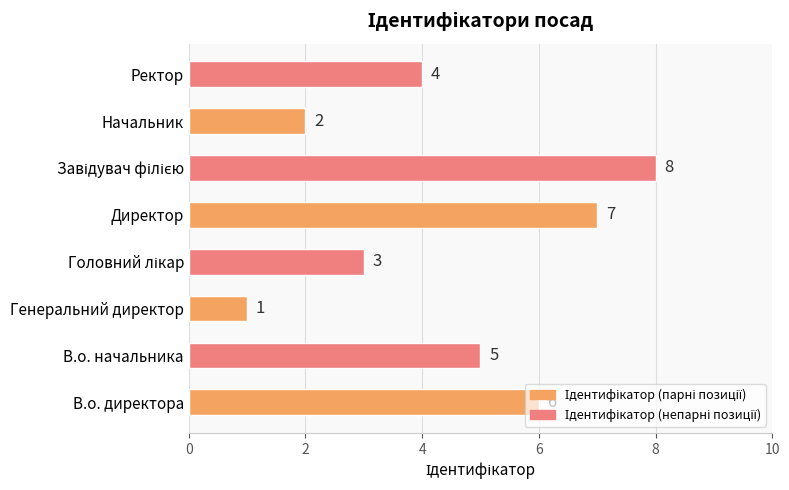

Does the chart contain stacked bars?

No